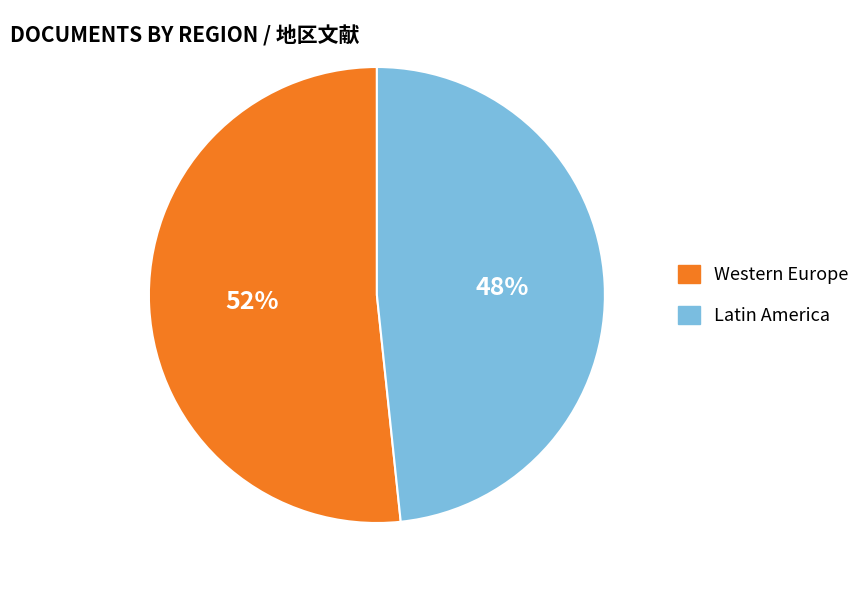

How many segments does this pie chart have?

2